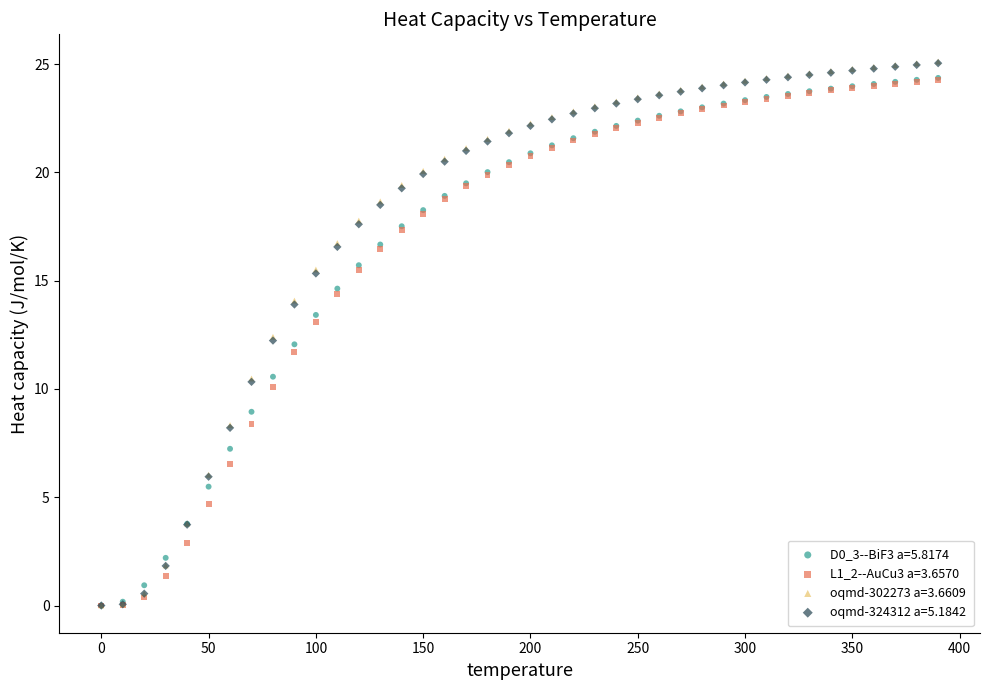

Which series has the largest Y range (max minus min)?

oqmd-302273 a=3.6609